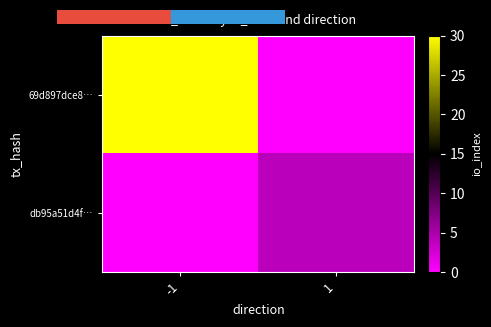

Reading left to right, what are all the values shown in this chart?

69d897dce8…: -1=30	1=0
db95a51d4f…: -1=0	1=4